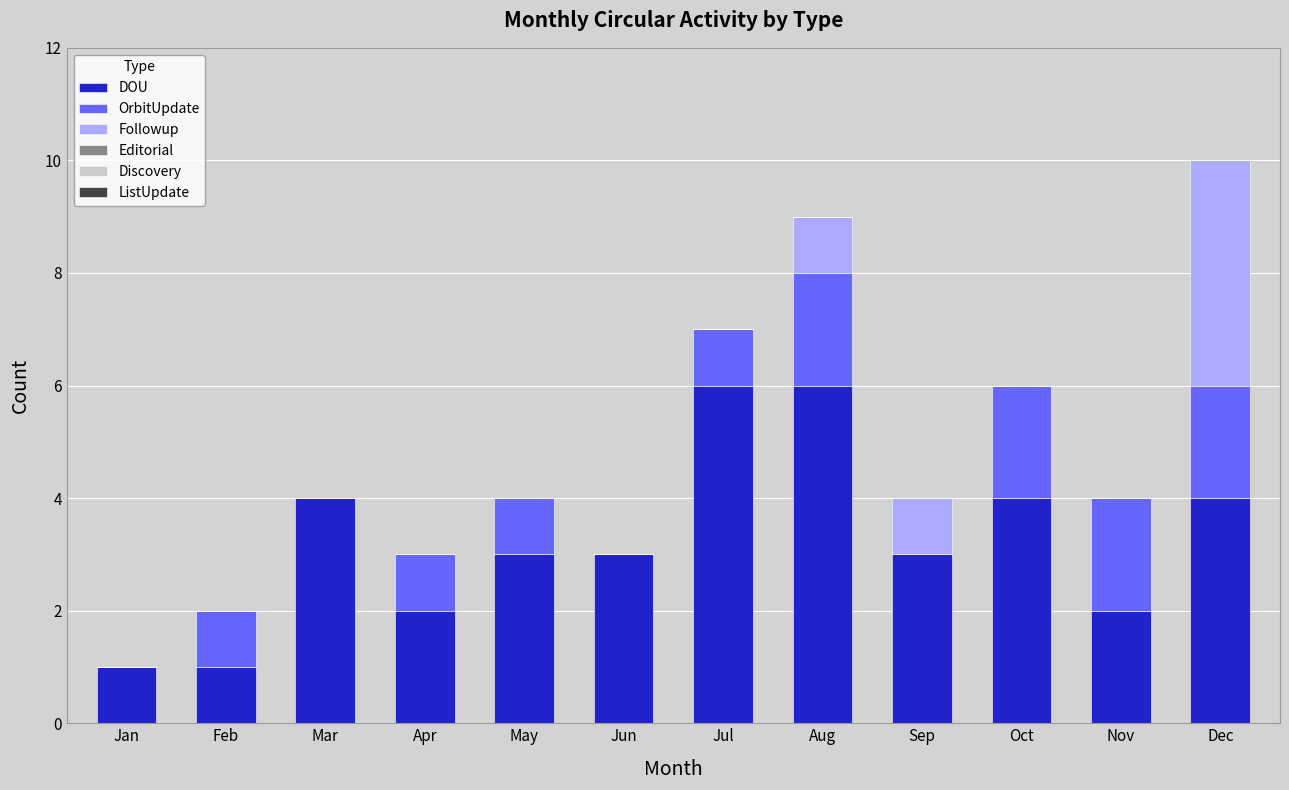

The value of DOU at Mar is 2. True or false?

False